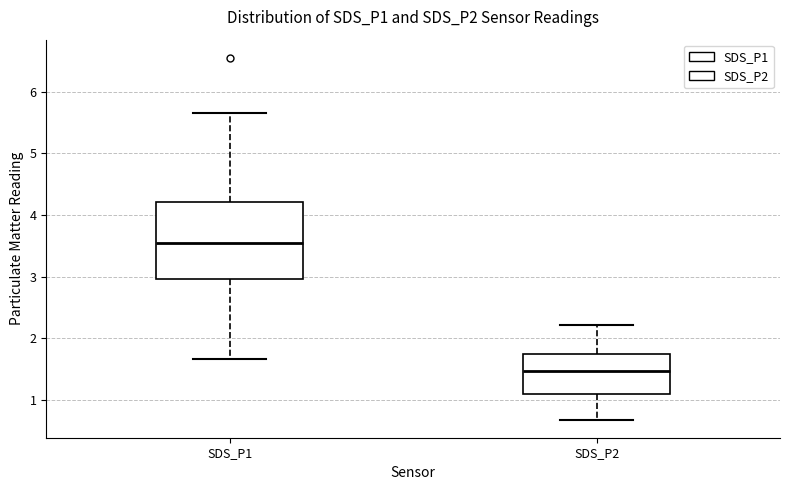

Which box's median line is the highest?

SDS_P1